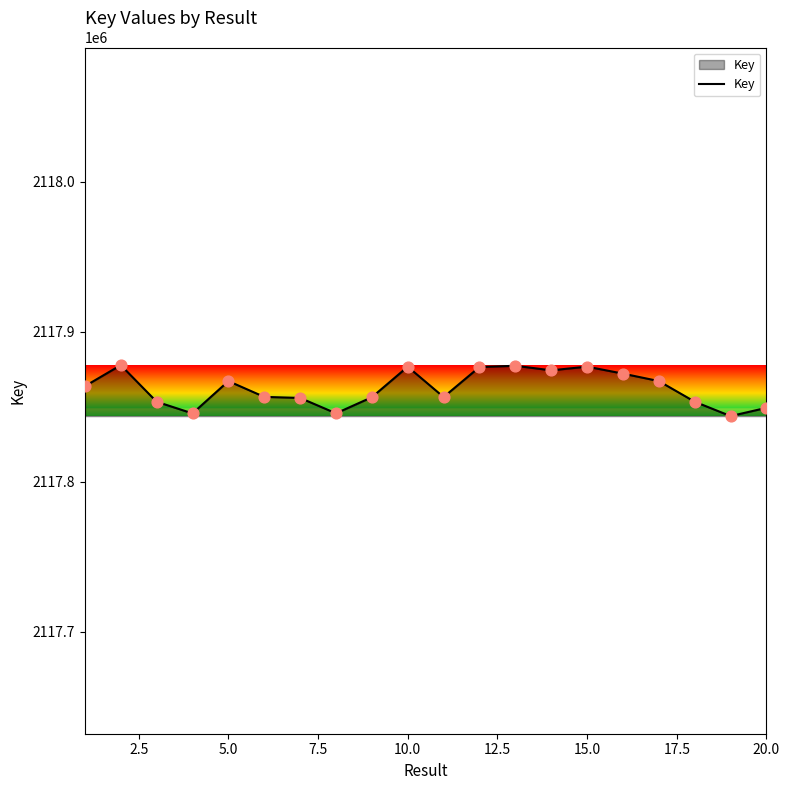

What is the minimum value shown in the chart?

2117843738